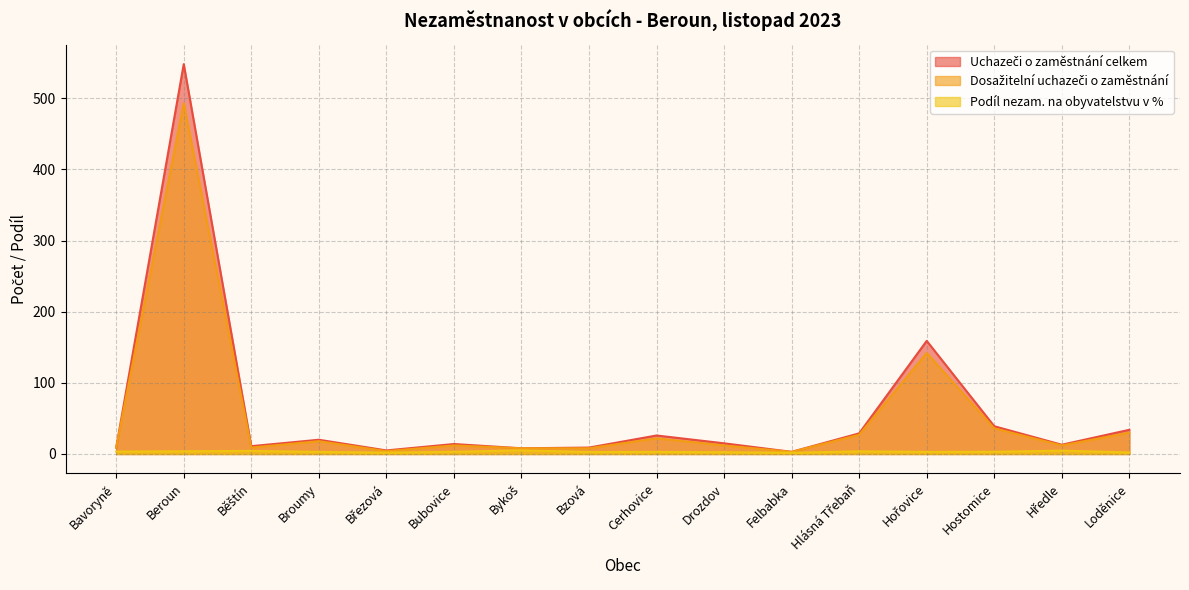

True or false: Uchazeči o zaměstnání celkem has a value of 20.0 at Broumy.

True